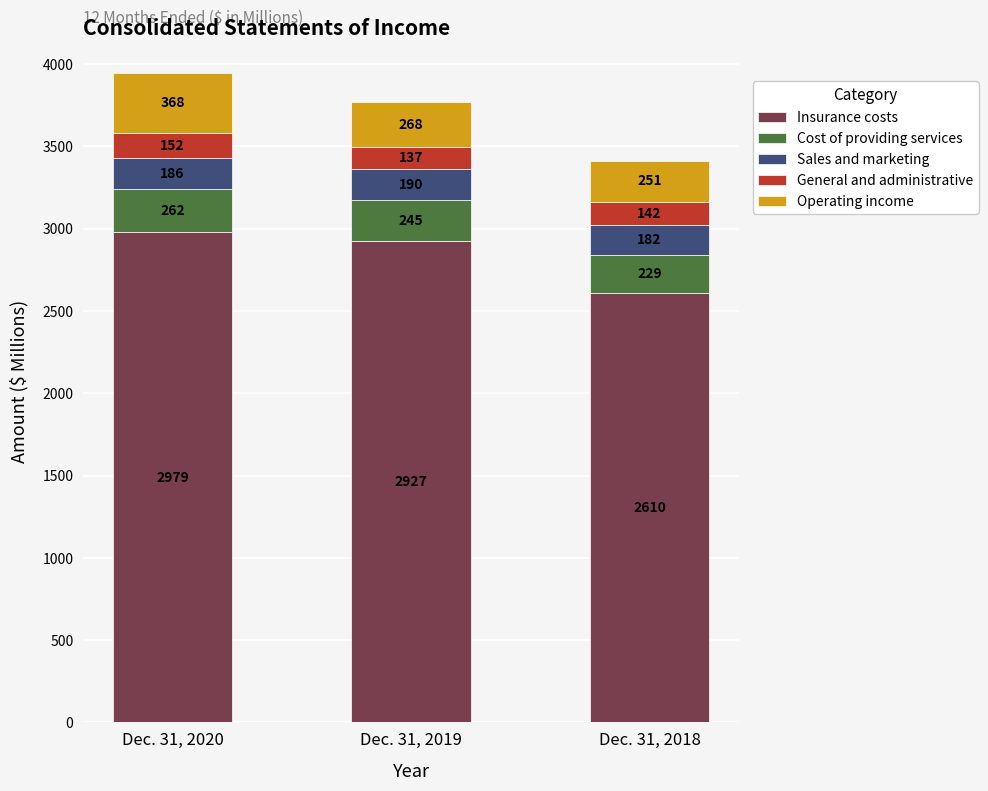

What is the difference between the second highest and minimum values in the Insurance costs series?

317